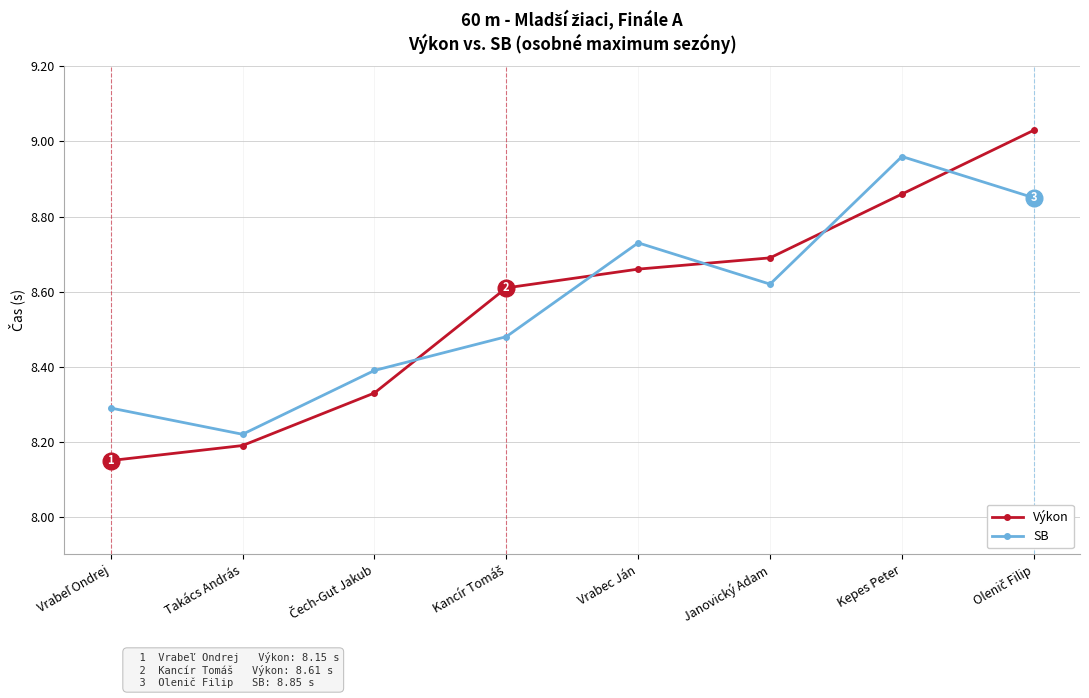

In SB, how many points are lower than both neighbors (excluding endpoints)?

2